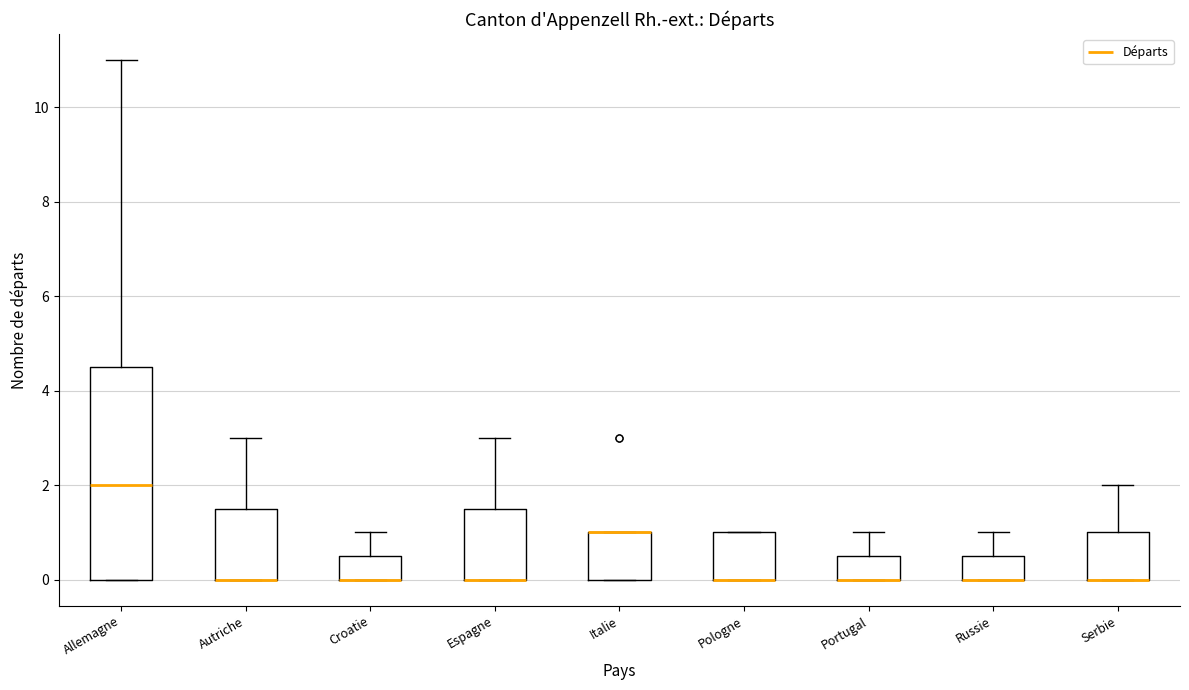

Which box is the tallest, from its lower edge to its upper edge?

Allemagne